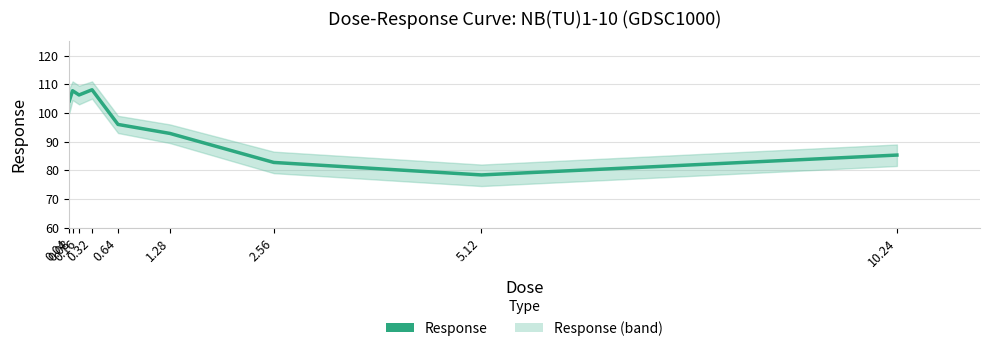

Reading left to right, what are all the values shown in this chart?

0.04=104.2	0.08=107.8	0.16=106.3	0.32=108.1	0.64=96.0	1.28=92.9	2.56=82.7	5.12=78.4	10.24=85.3